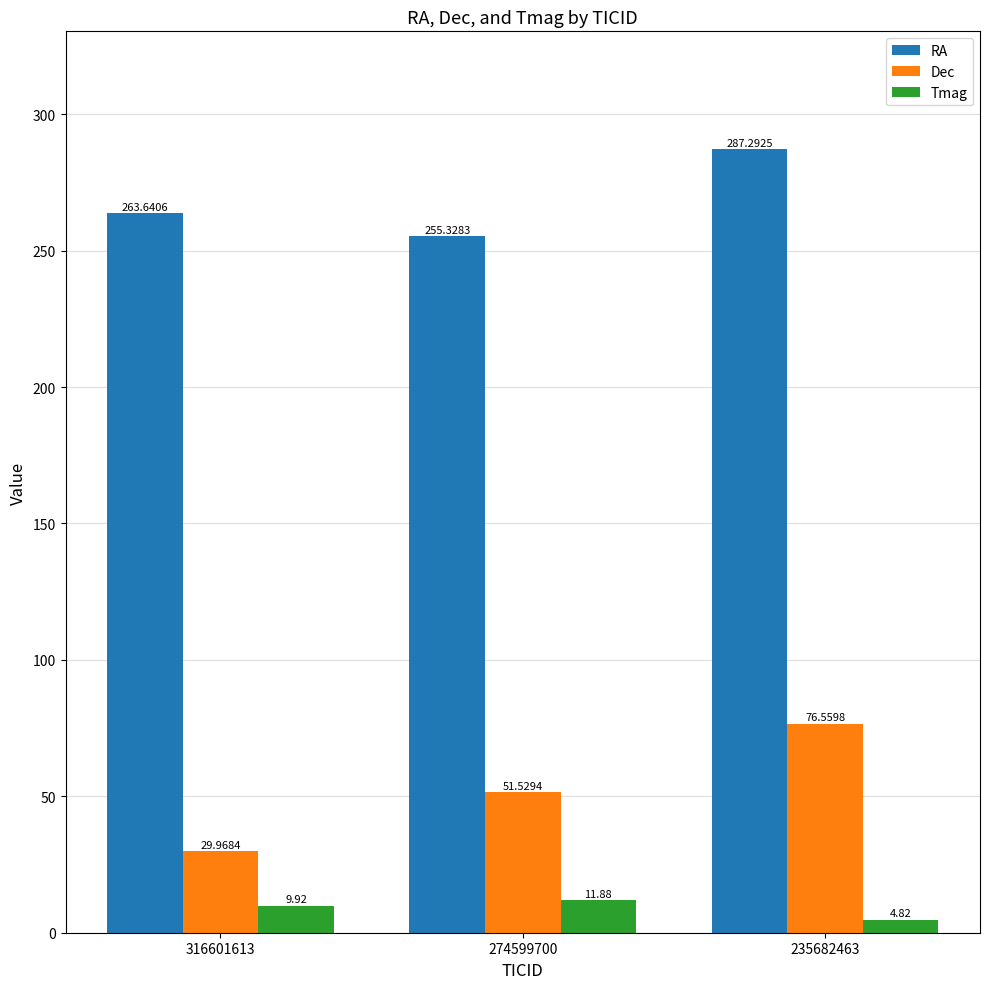

At which category is the sum across all series the highest?

235682463